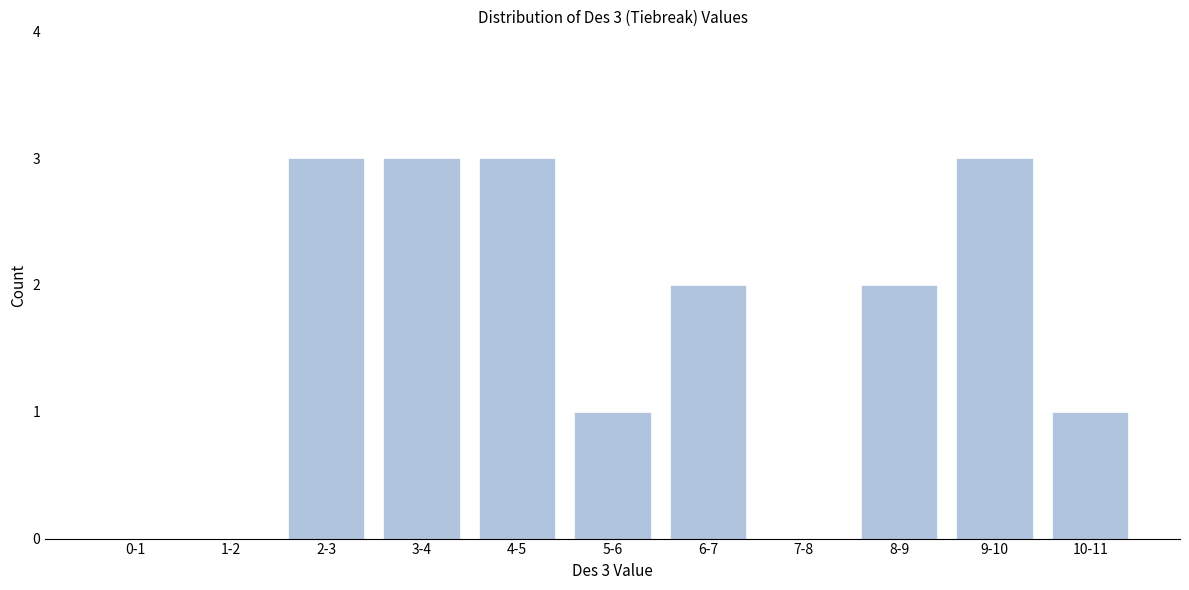

Reading left to right, transcribe all the data shown in this chart.

0-1=0	1-2=0	2-3=3	3-4=3	4-5=3	5-6=1	6-7=2	7-8=0	8-9=2	9-10=3	10-11=1